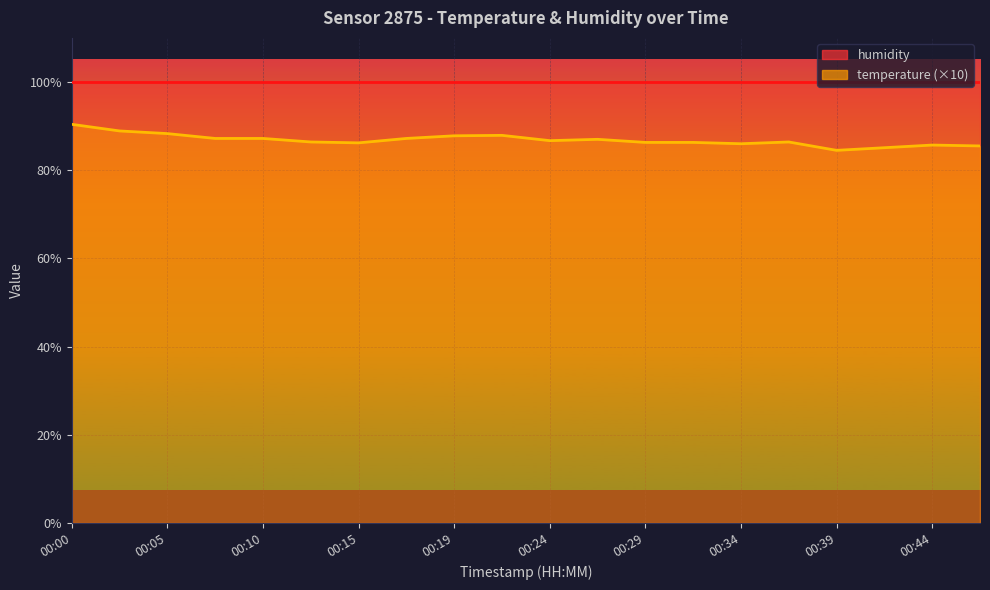

Which has a higher value, 00:00 or 00:12?

00:00